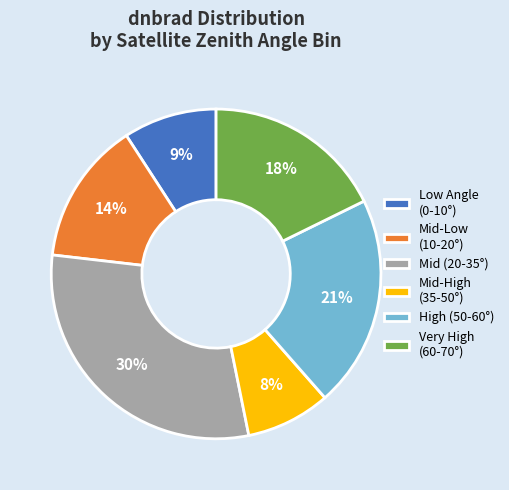

Is it true that Mid (20-35°) is 30% of the pie?

True